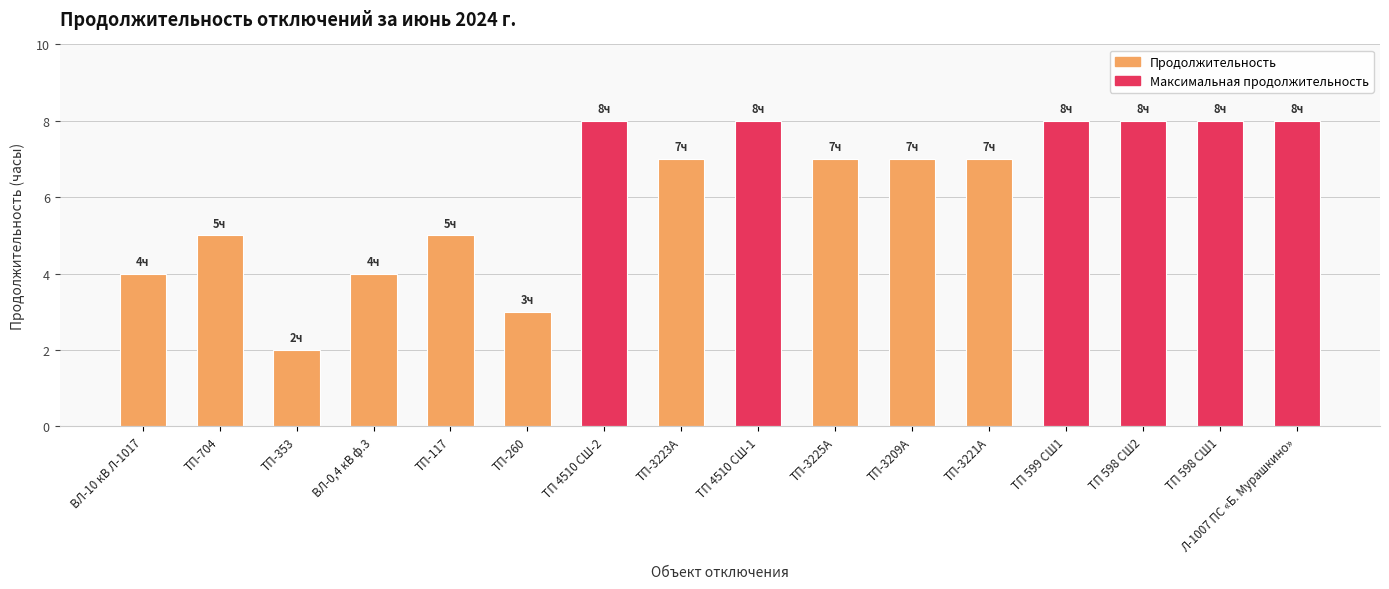

How many bars are there in total?

16